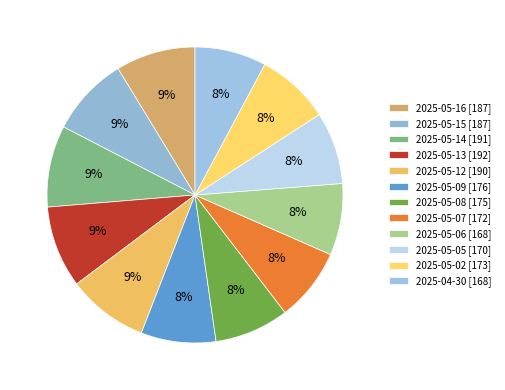

What is the ratio of the value at 2025-05-14 to the value at 2025-05-12?

1.0